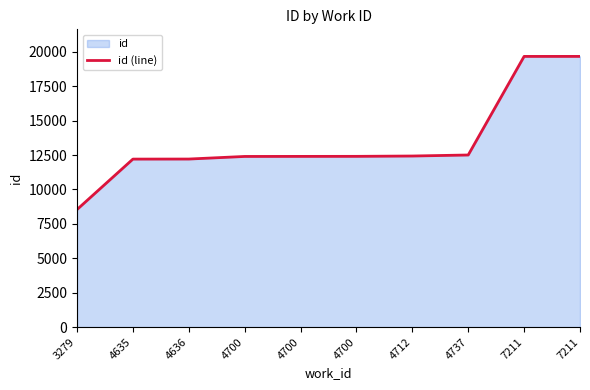

Which label corresponds to the smallest value in the chart?

3279